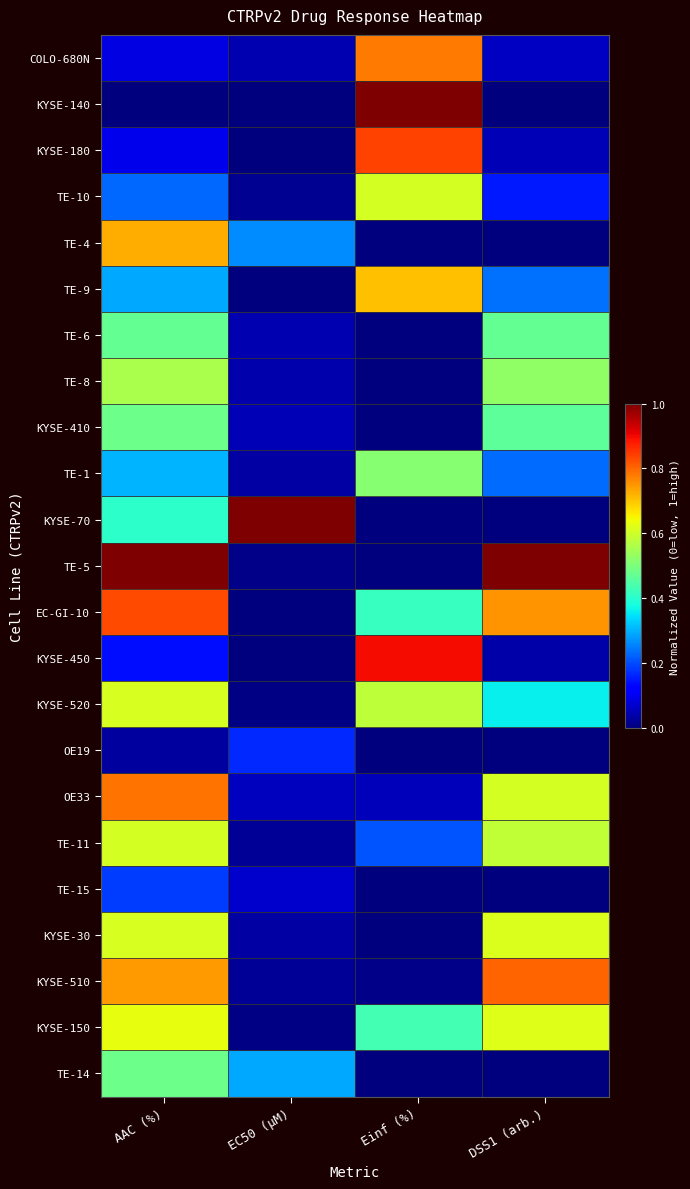

Reading left to right, what are all the values shown in this chart?

COLO-680N: AAC (%)=0.1	EC50 (µM)=0.0	Einf (%)=0.8	DSS1 (arb.)=0.1
KYSE-140: AAC (%)=0.0	EC50 (µM)=0.0	Einf (%)=1.0	DSS1 (arb.)=0.0
KYSE-180: AAC (%)=0.1	EC50 (µM)=0.0	Einf (%)=0.8	DSS1 (arb.)=0.0
TE-10: AAC (%)=0.2	EC50 (µM)=0.0	Einf (%)=0.6	DSS1 (arb.)=0.2
TE-4: AAC (%)=0.7	EC50 (µM)=0.3	Einf (%)=0.0	DSS1 (arb.)=0.0
TE-9: AAC (%)=0.3	EC50 (µM)=0.0	Einf (%)=0.7	DSS1 (arb.)=0.2
TE-6: AAC (%)=0.5	EC50 (µM)=0.0	Einf (%)=0.0	DSS1 (arb.)=0.5
TE-8: AAC (%)=0.6	EC50 (µM)=0.0	Einf (%)=0.0	DSS1 (arb.)=0.5
KYSE-410: AAC (%)=0.5	EC50 (µM)=0.0	Einf (%)=0.0	DSS1 (arb.)=0.5
TE-1: AAC (%)=0.3	EC50 (µM)=0.0	Einf (%)=0.5	DSS1 (arb.)=0.2
KYSE-70: AAC (%)=0.4	EC50 (µM)=1.0	Einf (%)=0.0	DSS1 (arb.)=0.0
TE-5: AAC (%)=1.0	EC50 (µM)=0.0	Einf (%)=0.0	DSS1 (arb.)=1.0
EC-GI-10: AAC (%)=0.8	EC50 (µM)=0.0	Einf (%)=0.4	DSS1 (arb.)=0.8
KYSE-450: AAC (%)=0.1	EC50 (µM)=0.0	Einf (%)=0.9	DSS1 (arb.)=0.0
KYSE-520: AAC (%)=0.6	EC50 (µM)=0.0	Einf (%)=0.6	DSS1 (arb.)=0.4
OE19: AAC (%)=0.0	EC50 (µM)=0.2	Einf (%)=0.0	DSS1 (arb.)=0.0
OE33: AAC (%)=0.8	EC50 (µM)=0.1	Einf (%)=0.1	DSS1 (arb.)=0.6
TE-11: AAC (%)=0.6	EC50 (µM)=0.0	Einf (%)=0.2	DSS1 (arb.)=0.6
TE-15: AAC (%)=0.2	EC50 (µM)=0.1	Einf (%)=0.0	DSS1 (arb.)=0.0
KYSE-30: AAC (%)=0.6	EC50 (µM)=0.0	Einf (%)=0.0	DSS1 (arb.)=0.6
KYSE-510: AAC (%)=0.7	EC50 (µM)=0.0	Einf (%)=0.0	DSS1 (arb.)=0.8
KYSE-150: AAC (%)=0.6	EC50 (µM)=0.0	Einf (%)=0.4	DSS1 (arb.)=0.6
TE-14: AAC (%)=0.5	EC50 (µM)=0.3	Einf (%)=0.0	DSS1 (arb.)=0.0